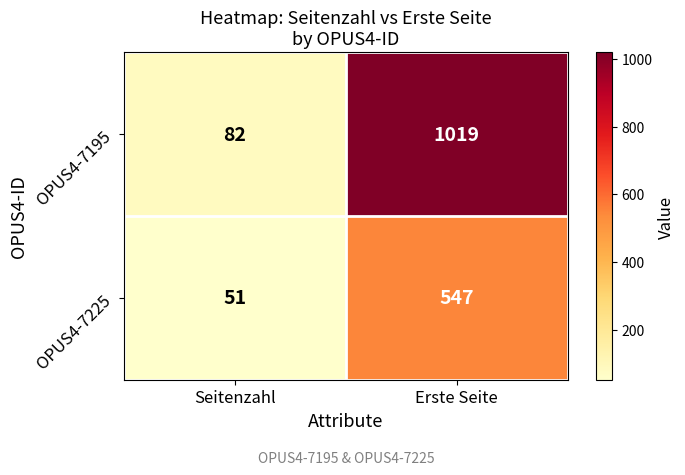

What is the greatest value displayed?

1019